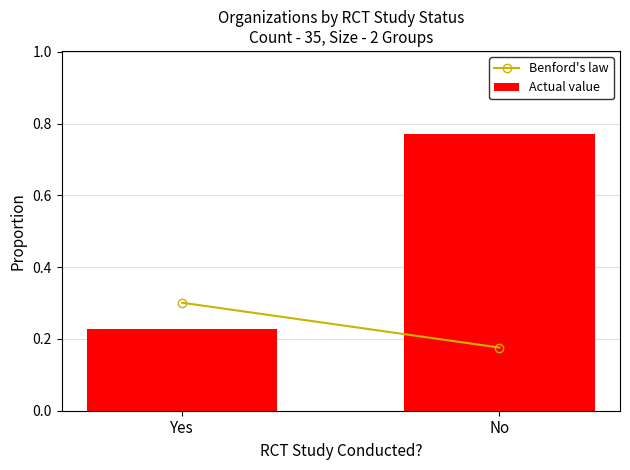

What is the average value?

0.5